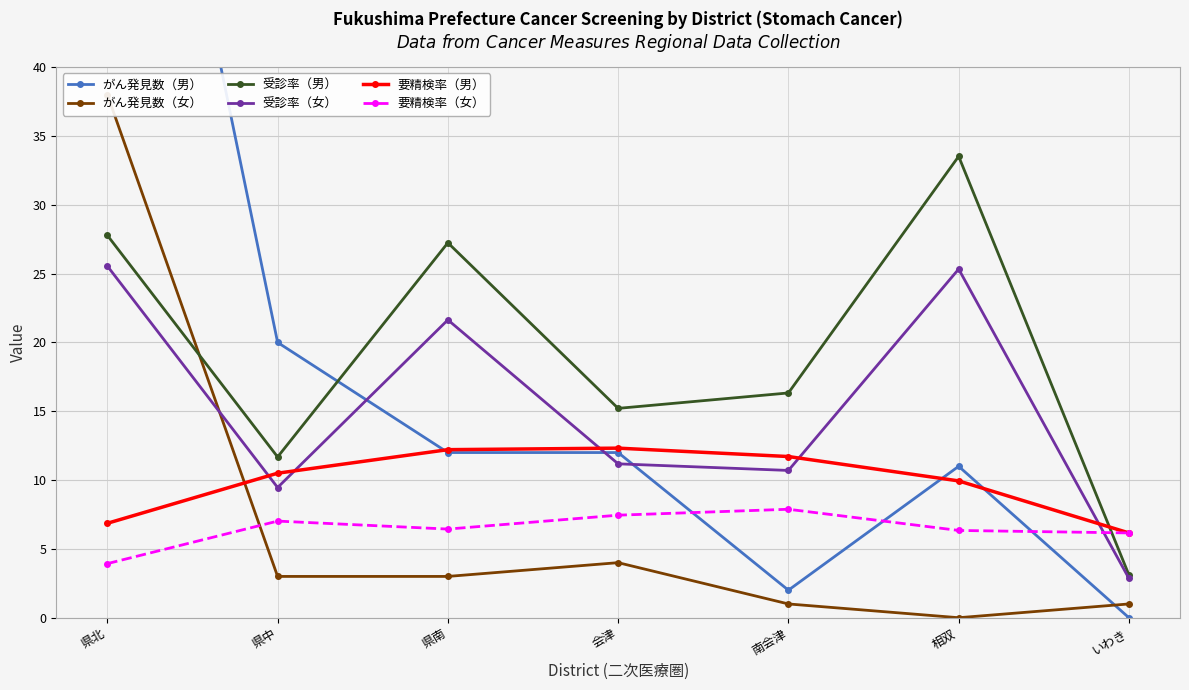

How many values in the 要精検率（女） series exceed 6?

6